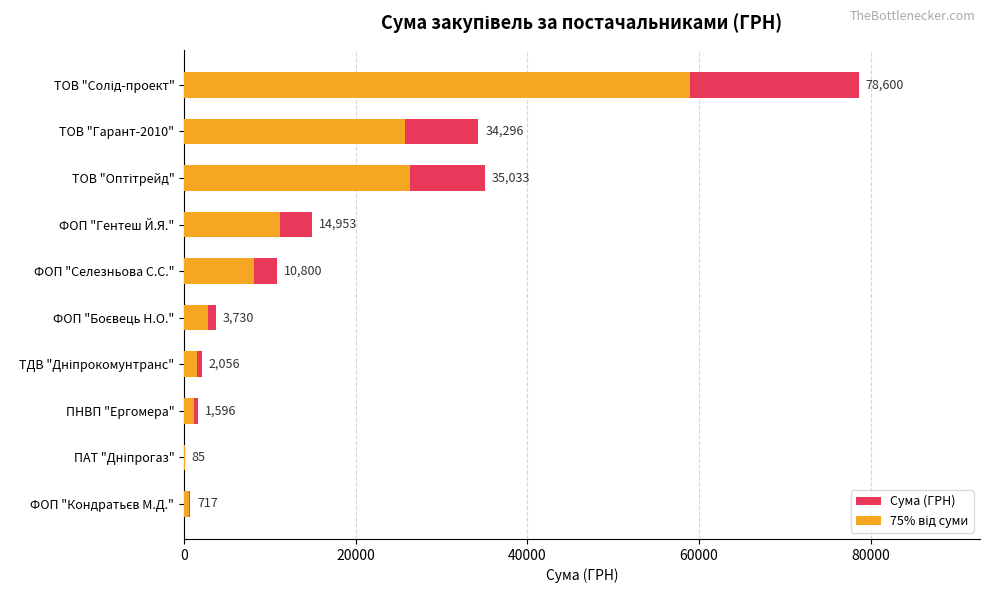

What is the average value of the 75% від суми series?

13640.0